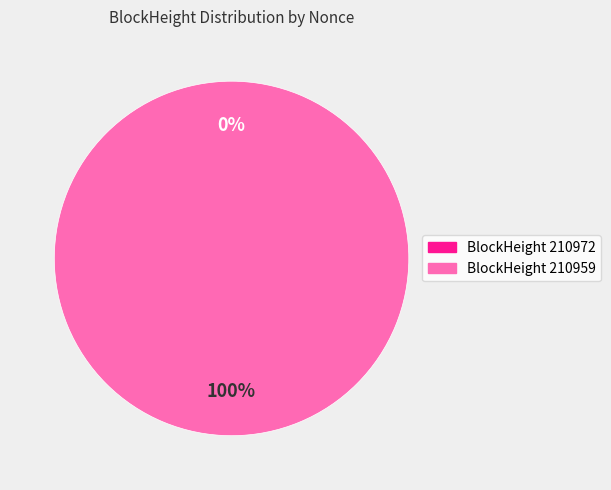

Count the number of slices in the pie.

2